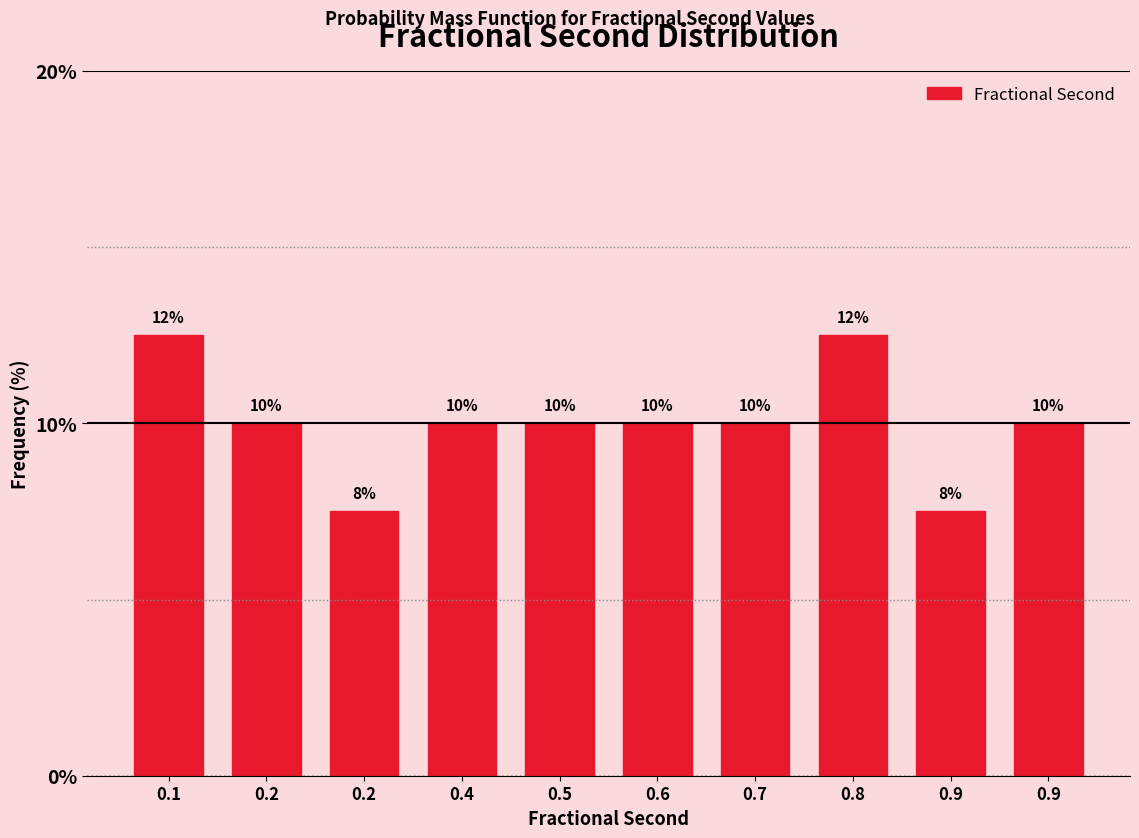

Does the chart contain any negative values?

No